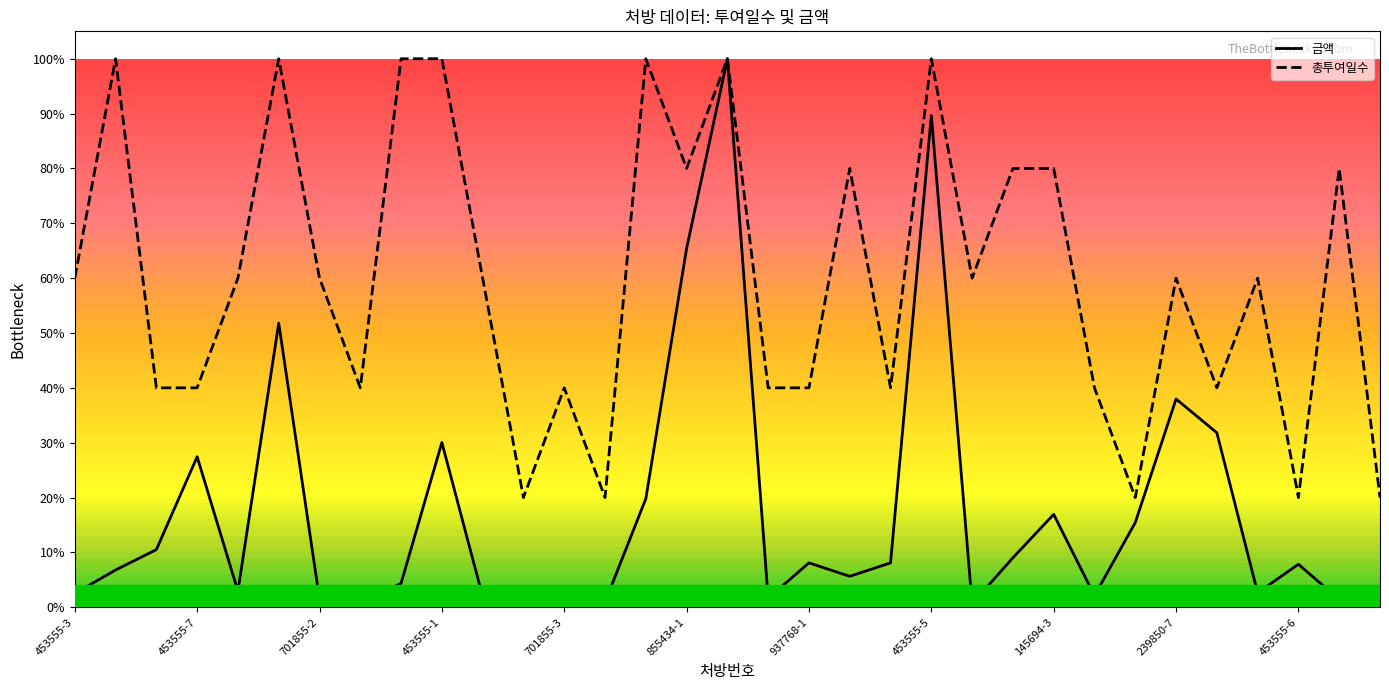

Which series has the largest total across all categories?

총투여일수